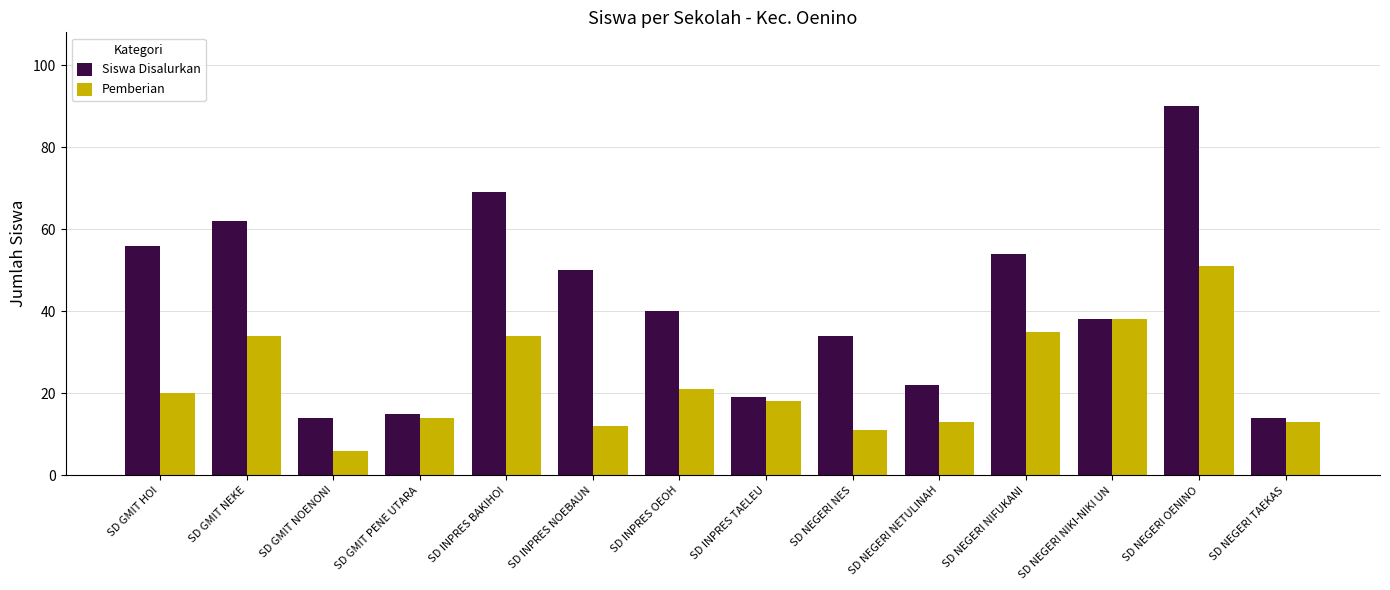

The value of Siswa Disalurkan at SD INPRES OEOH is 65. True or false?

False